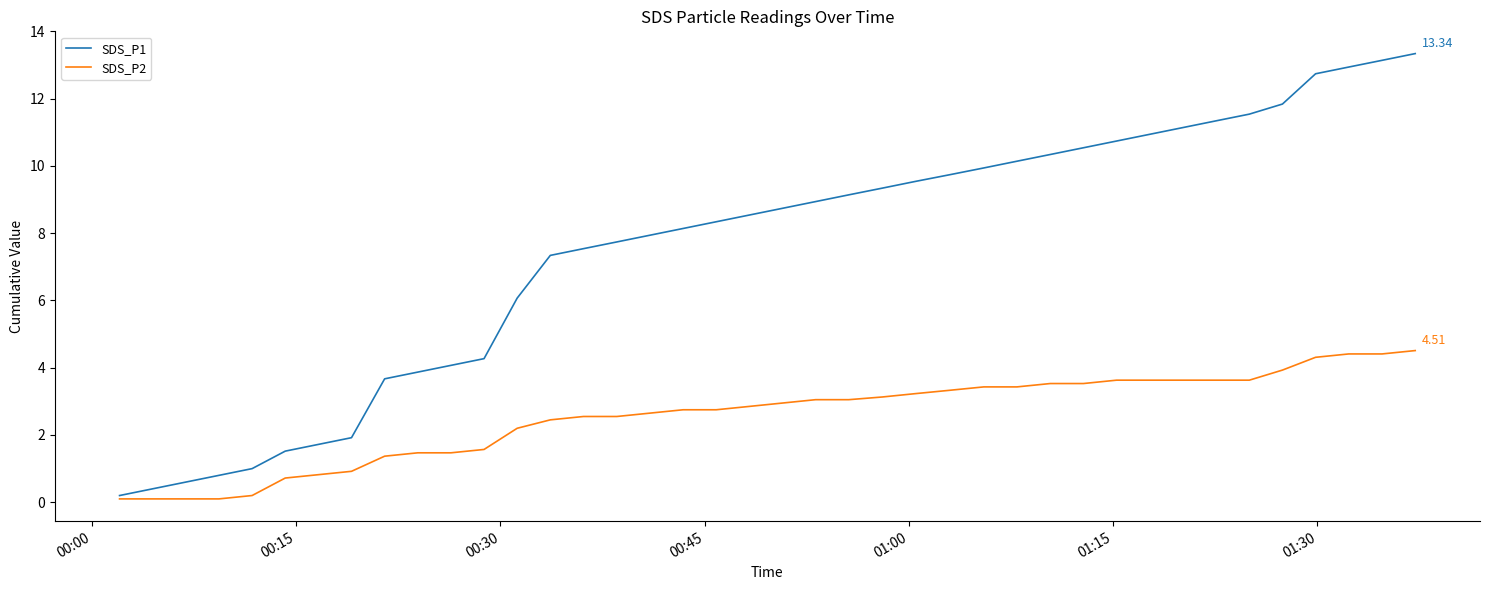

Rank the series by their average value, from lowest to highest.

SDS_P2, SDS_P1